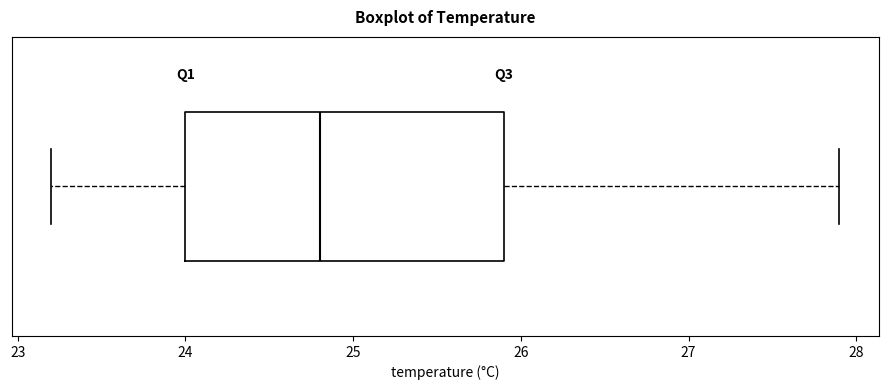

Transcribe this box plot: give where the median line is, the range the box spans, and where the two whiskers end, as read against the x-axis. The values are not printed on the chart, so give them approximately, as read against the axis.

median 24.8, box 24.0 to 25.9, whiskers 23.2 to 27.9